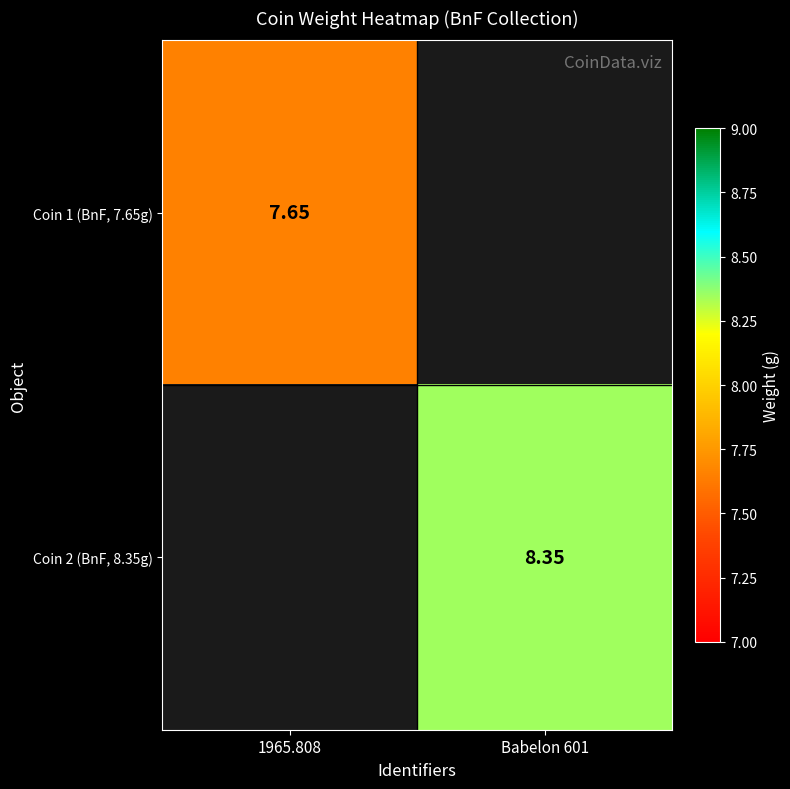

How many positive values does the Coin 2 (BnF, 8.35g) series have?

1